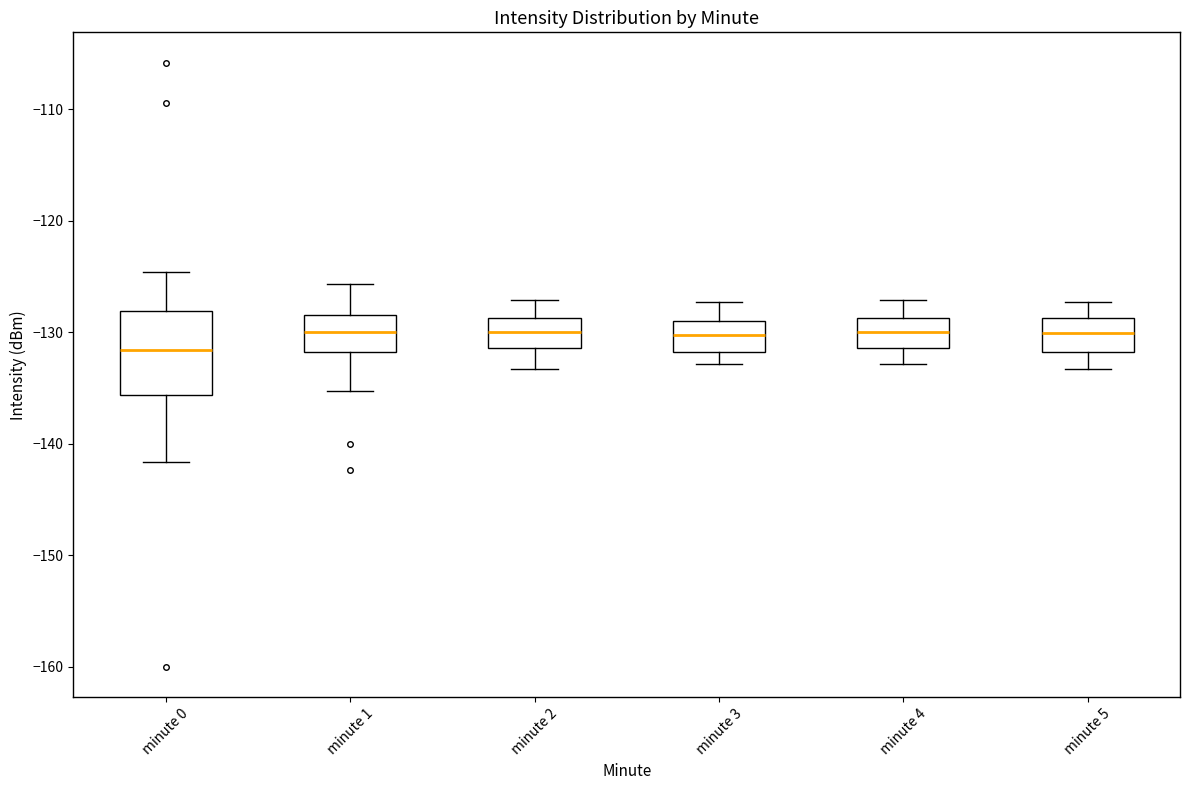

Reading left to right, transcribe this box plot: for each box, give where its median line is, the range the box spans, and where its two whiskers end, as read against the y-axis. The values are not printed on the chart, so give them approximately, as read against the axis.

minute 0: median -132, box -136 to -128, whiskers -142 to -125
minute 1: median -130, box -132 to -128, whiskers -135 to -126
minute 2: median -130, box -131 to -129, whiskers -133 to -127
minute 3: median -130, box -132 to -129, whiskers -133 to -127
minute 4: median -130, box -131 to -129, whiskers -133 to -127
minute 5: median -130, box -132 to -129, whiskers -133 to -127